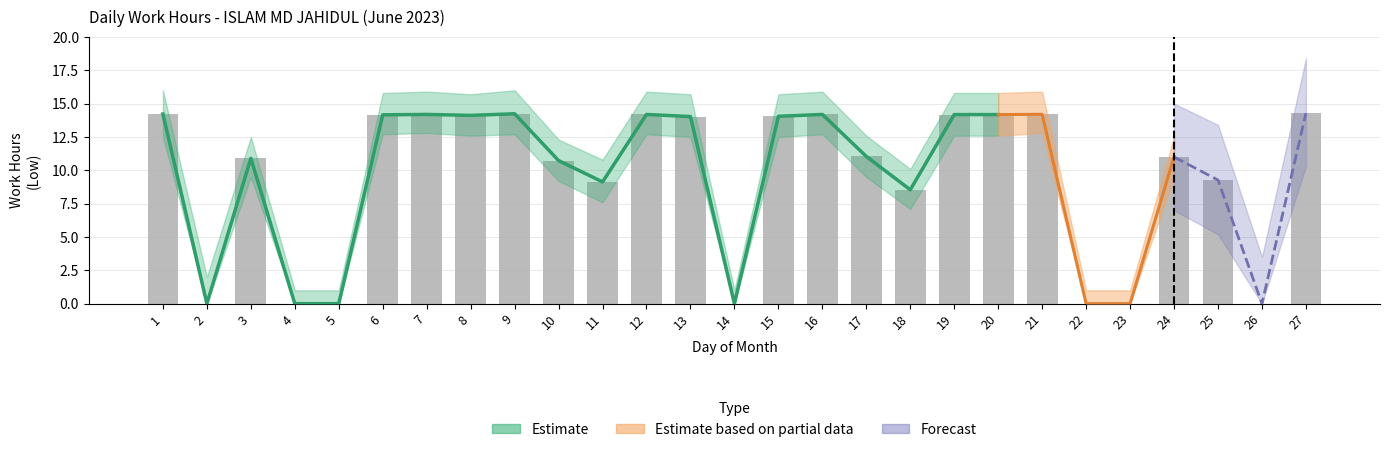

What is the change in value from 21 to 22?

-14.2